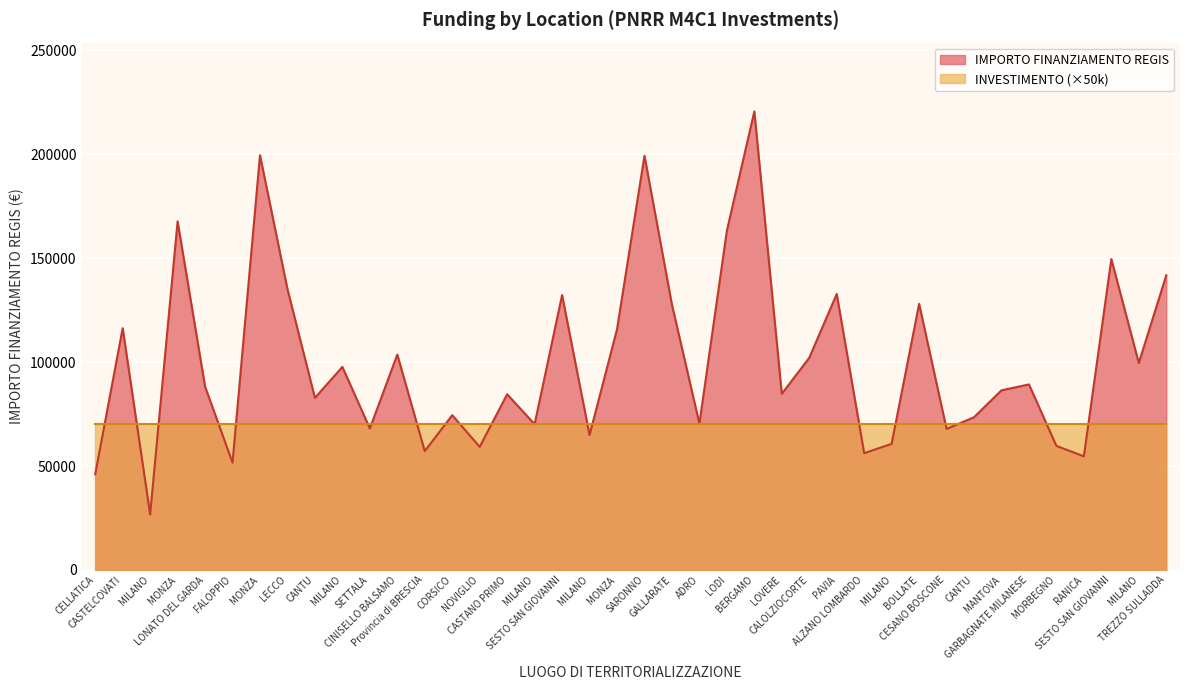

Where does the data first go above 88213?

CASTELCOVATI